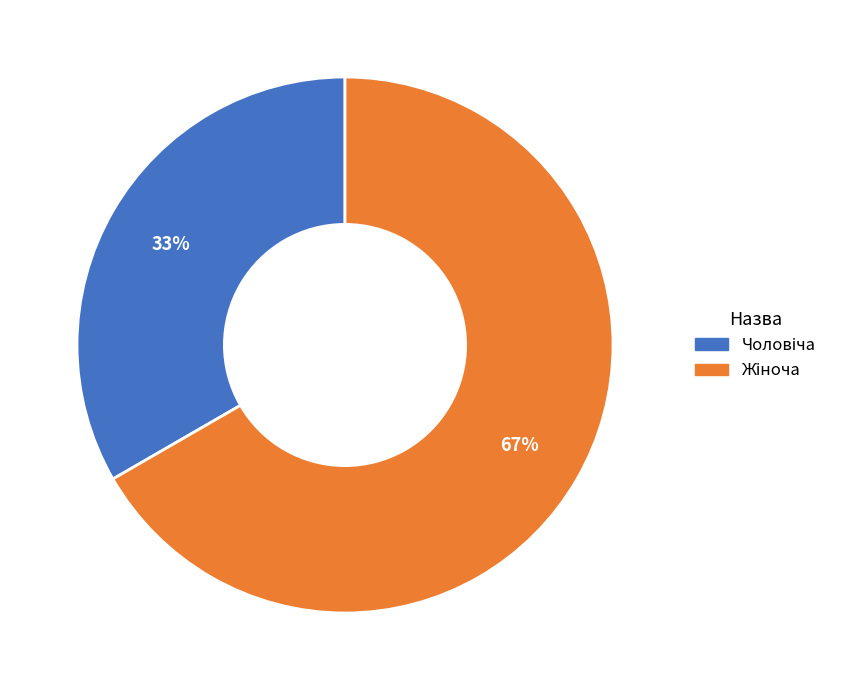

To the nearest percent, what is the average slice percentage?

50%